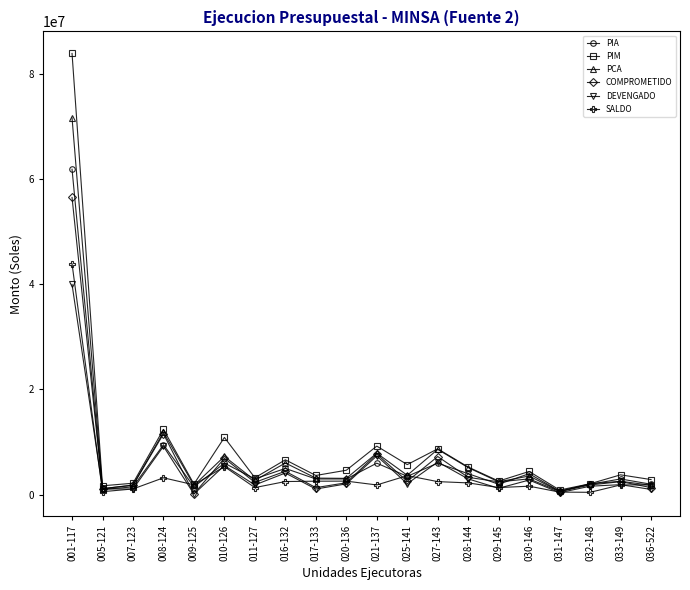

Where is the first local maximum for DEVENGADO?

008-124